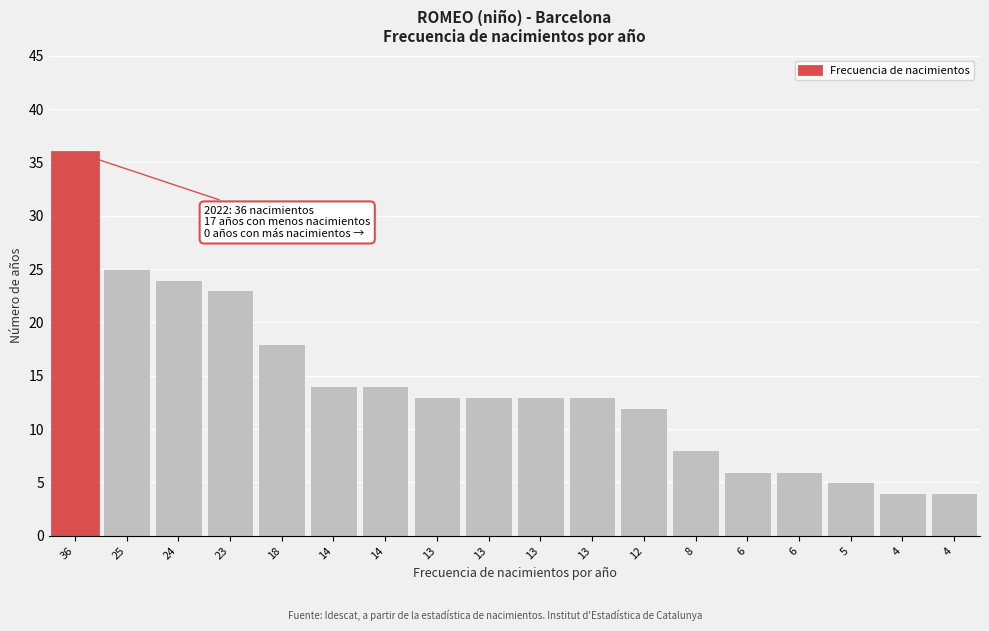

How many bars are there in total?

18